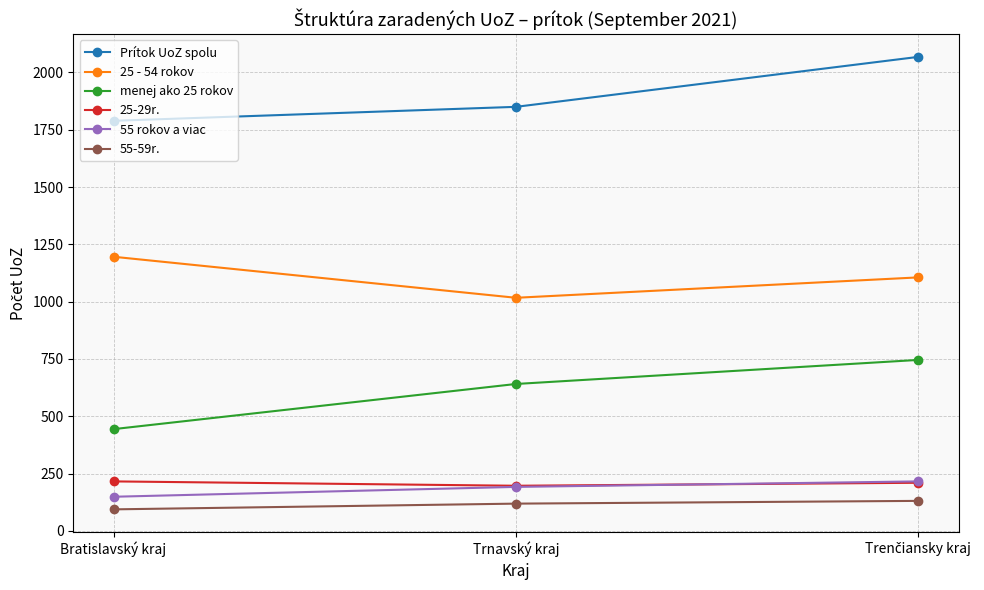

What is the spread (max minus min) of values at Trnavský kraj?

1731